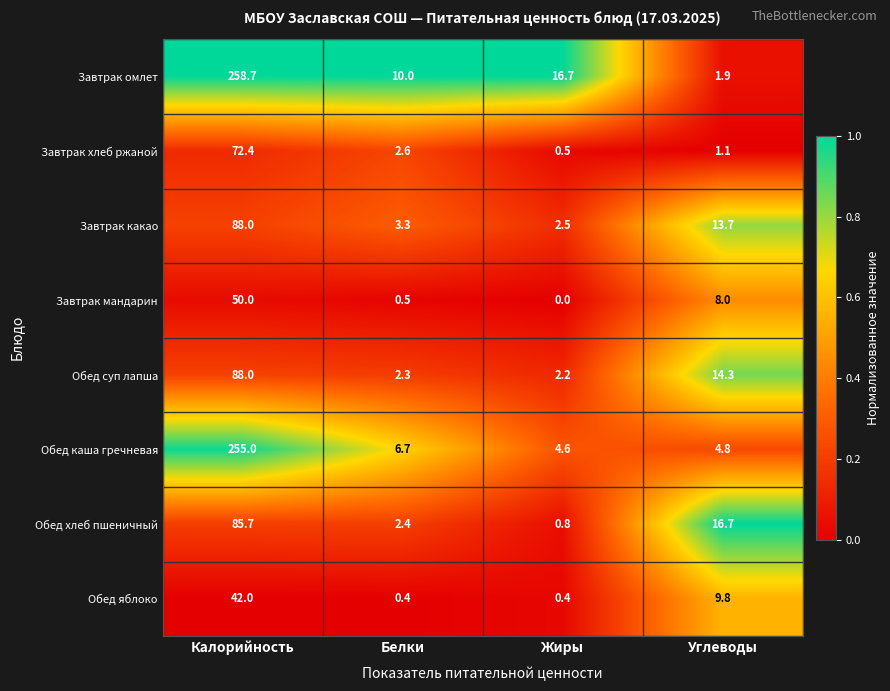

Which label corresponds to the largest value in the chart?

Калорийность